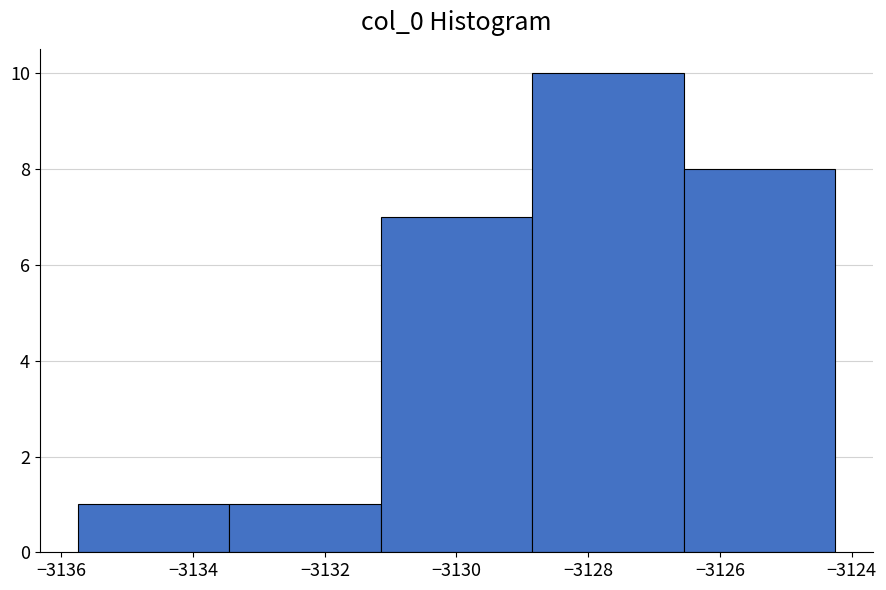

Over which range of the x-axis is the bar tallest?

-3128.8 to -3126.6